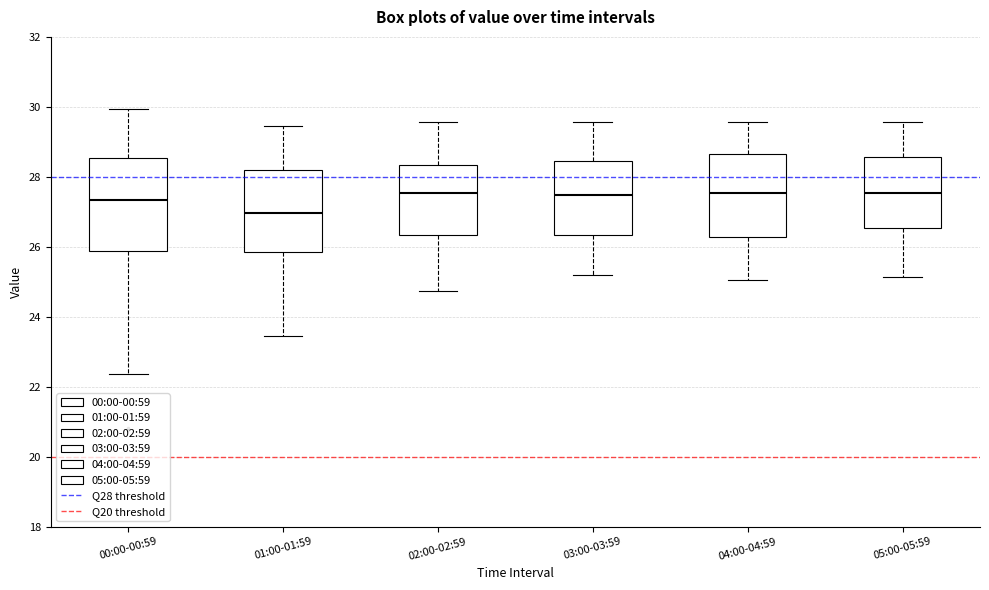

Which box's median line is the lowest?

01:00-01:59